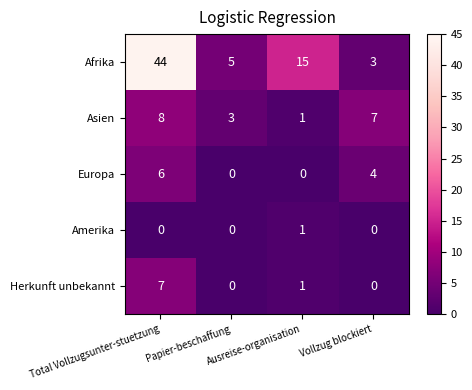

List the series in order of their peak value, lowest first.

Amerika, Europa, Herkunft unbekannt, Asien, Afrika